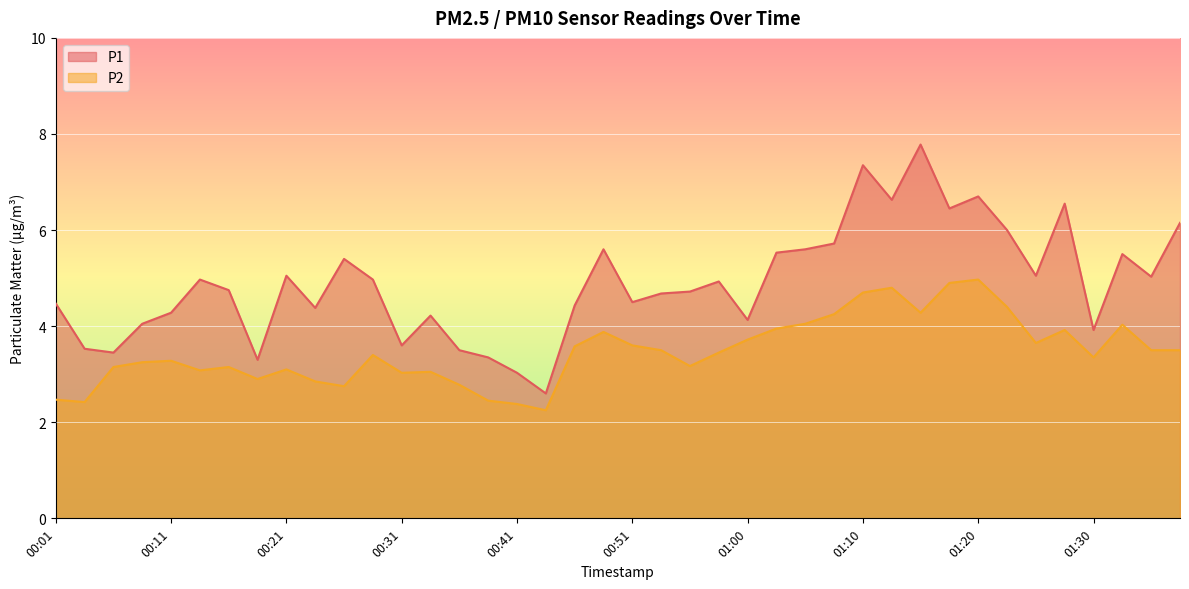

Rank the series at 00:51 from highest to lowest value.

P1, P2